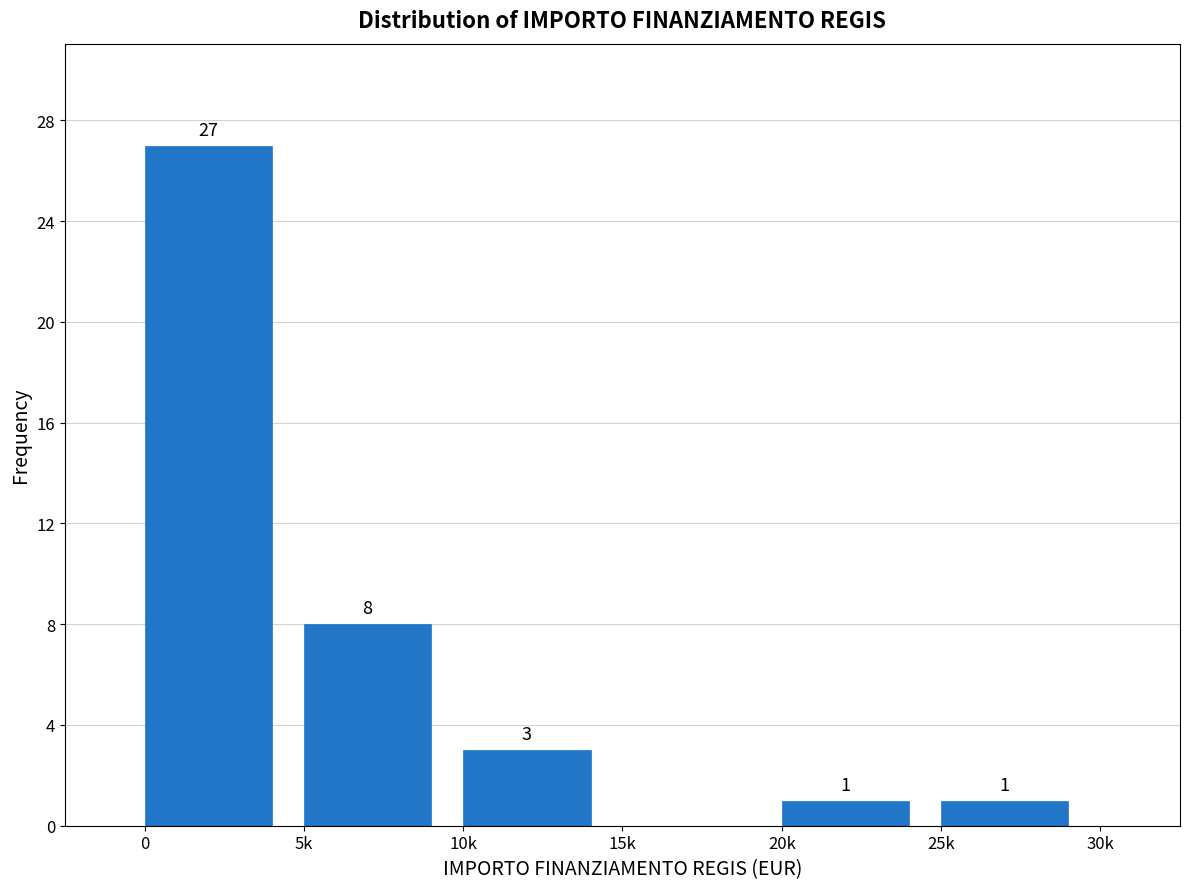

Reading left to right, extract all data points from this chart.

0=27	5k=8	10k=3	15k=0	20k=1	25k=1